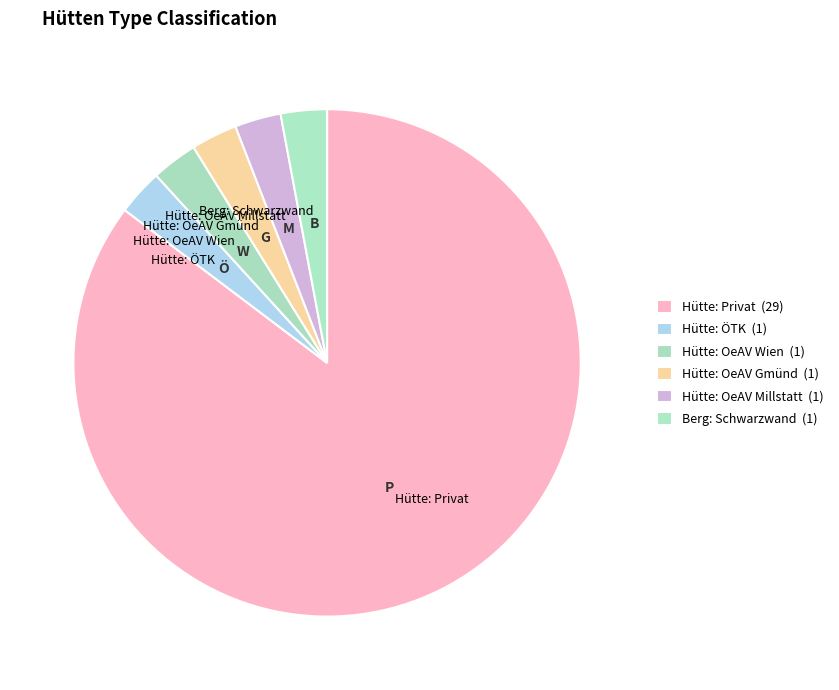

What is the largest slice in the pie chart?

Hütte: Privat